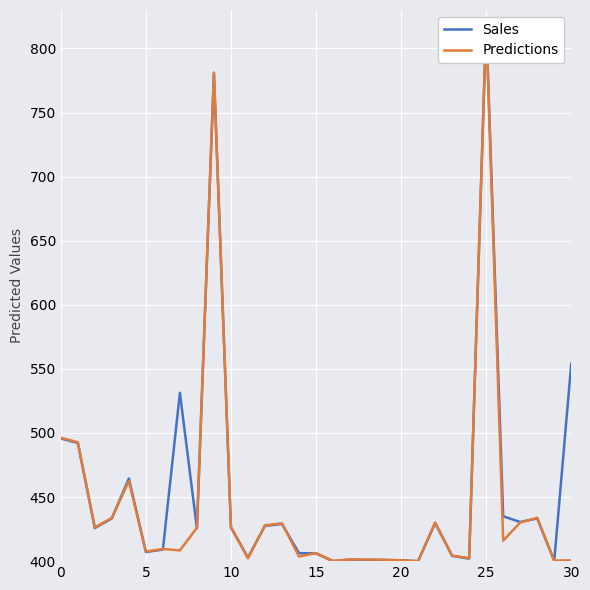

Reading left to right, transcribe all the data shown in this chart.

Sales: 495.6	492.2	425.8	433.3	464.5	407.1	409.0	531.3	425.6	780.2	426.2	402.8	427.5	429.0	406.2	406.0	400.0	401.3	400.9	400.9	400.6	400.0	429.7	404.1	401.9	820.0	435.0	430.5	433.3	400.2	553.9
Predictions: 496.2	492.8	426.3	433.8	462.4	407.5	409.5	408.4	426.0	781.3	426.7	402.2	428.0	429.5	403.7	406.2	400.2	401.3	401.3	401.1	400.6	400.0	430.1	404.3	402.4	820.0	415.9	430.1	433.8	400.4	400.6